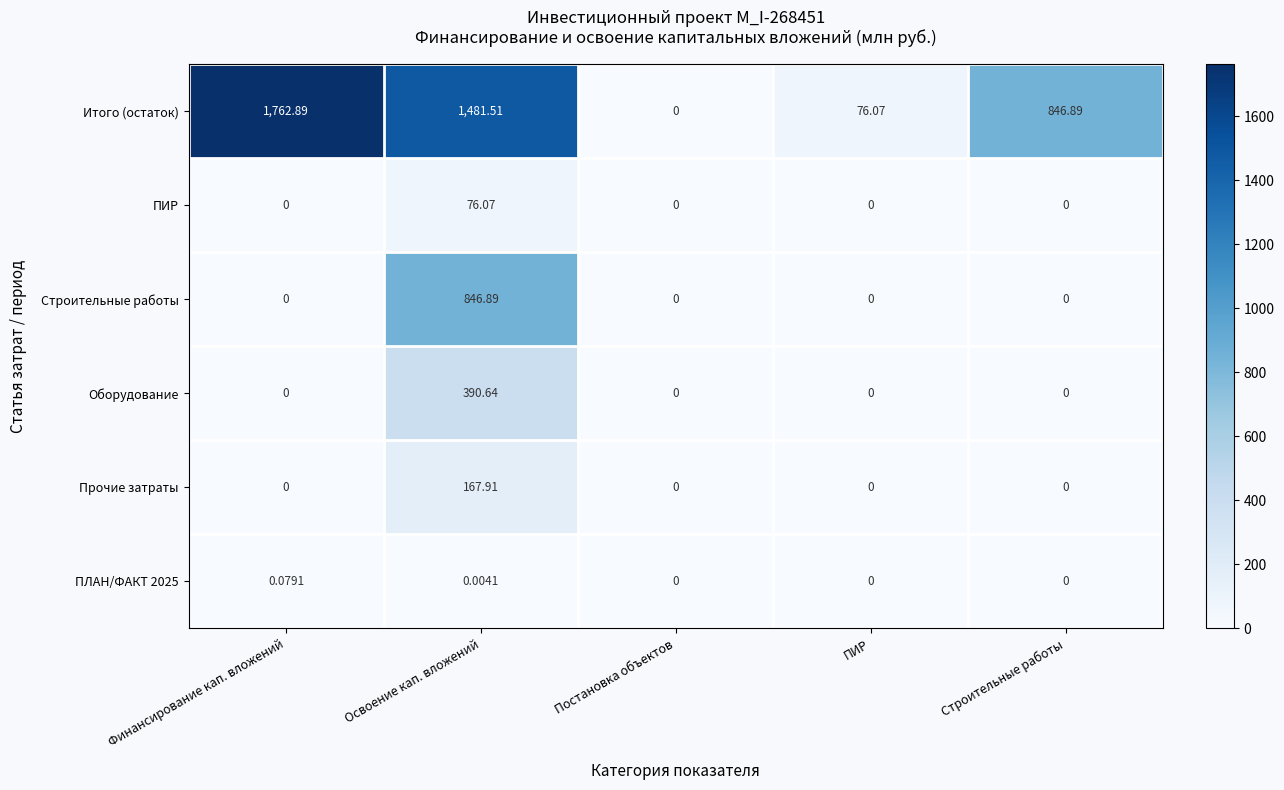

Which series has the widest spread of values?

Итого (остаток)